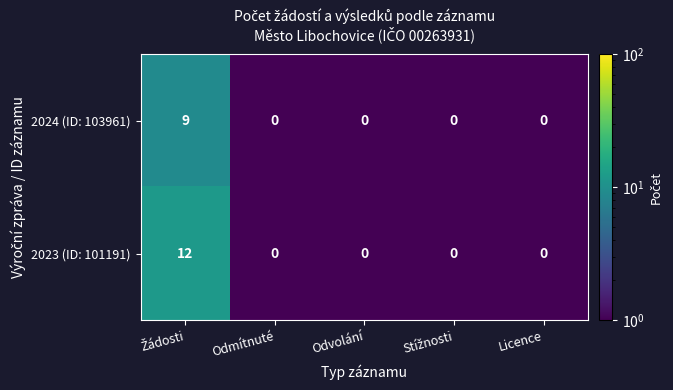

What is the smallest value displayed?

0